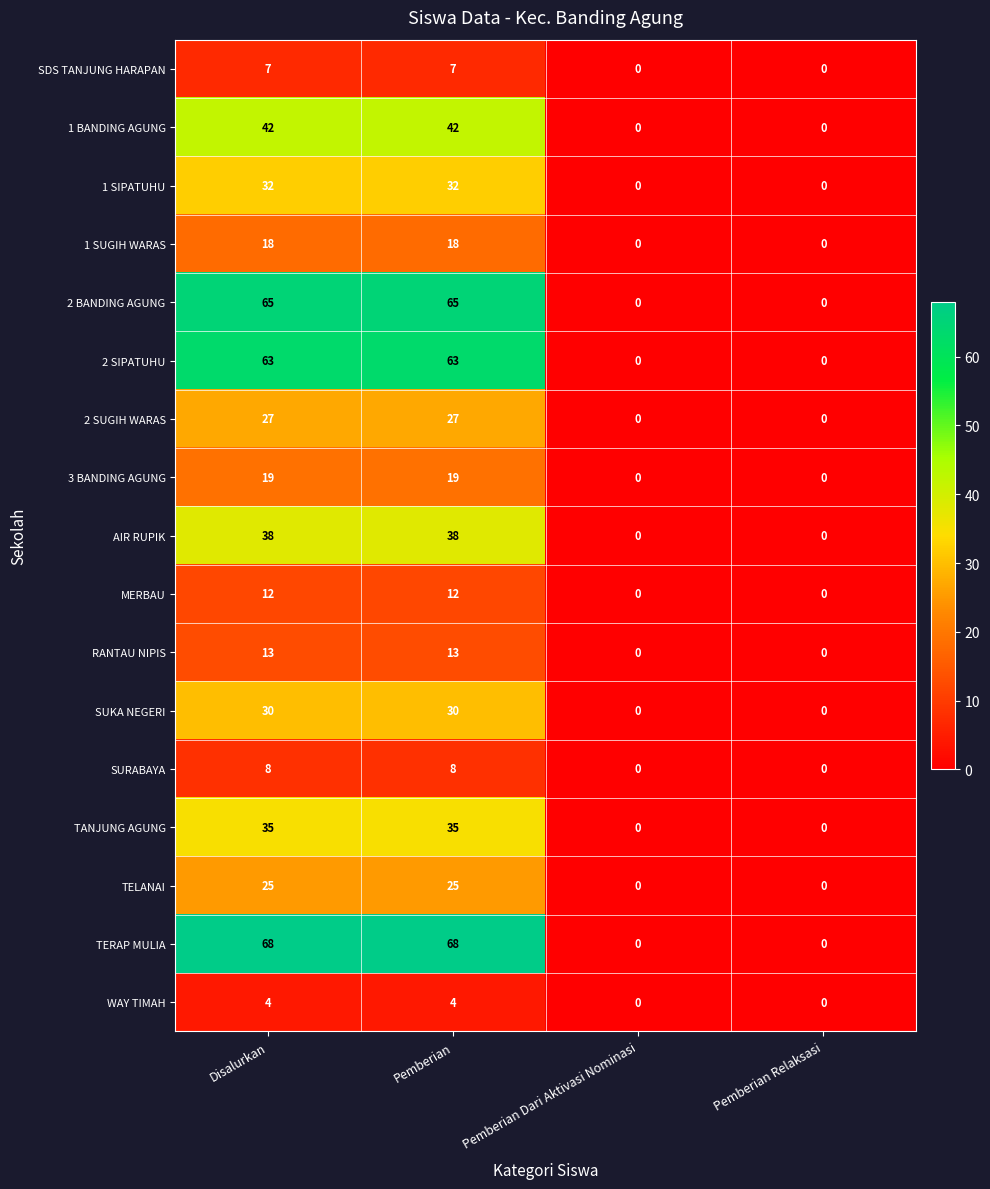

List the series in order of their peak value, lowest first.

WAY TIMAH, SDS TANJUNG HARAPAN, SURABAYA, MERBAU, RANTAU NIPIS, 1 SUGIH WARAS, 3 BANDING AGUNG, TELANAI, 2 SUGIH WARAS, SUKA NEGERI, 1 SIPATUHU, TANJUNG AGUNG, AIR RUPIK, 1 BANDING AGUNG, 2 SIPATUHU, 2 BANDING AGUNG, TERAP MULIA